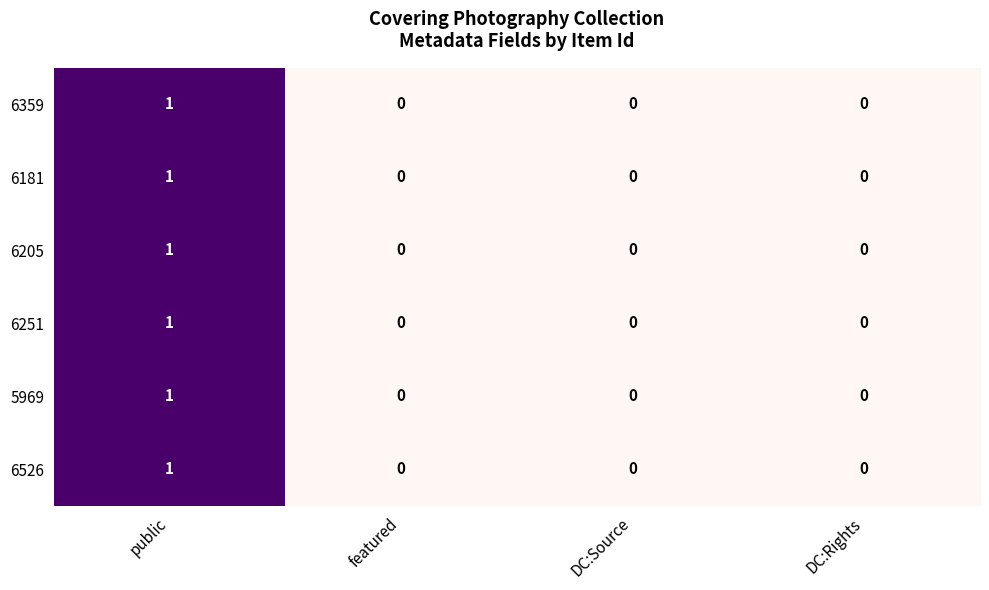

The value of 6205 at DC:Source is -1. True or false?

False